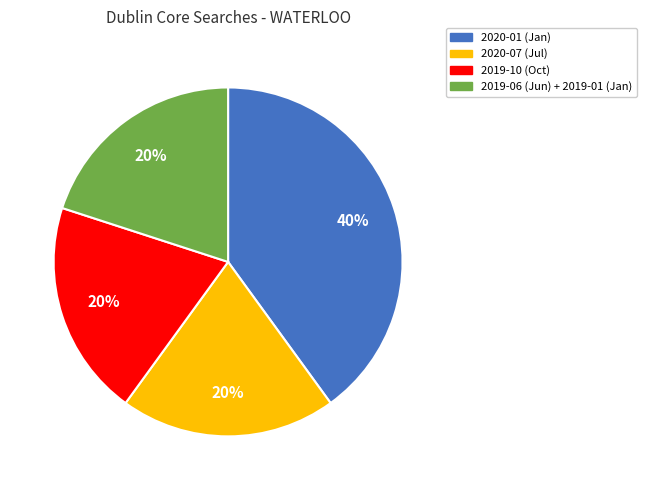

Is there any slice that represents more than half of the pie?

No